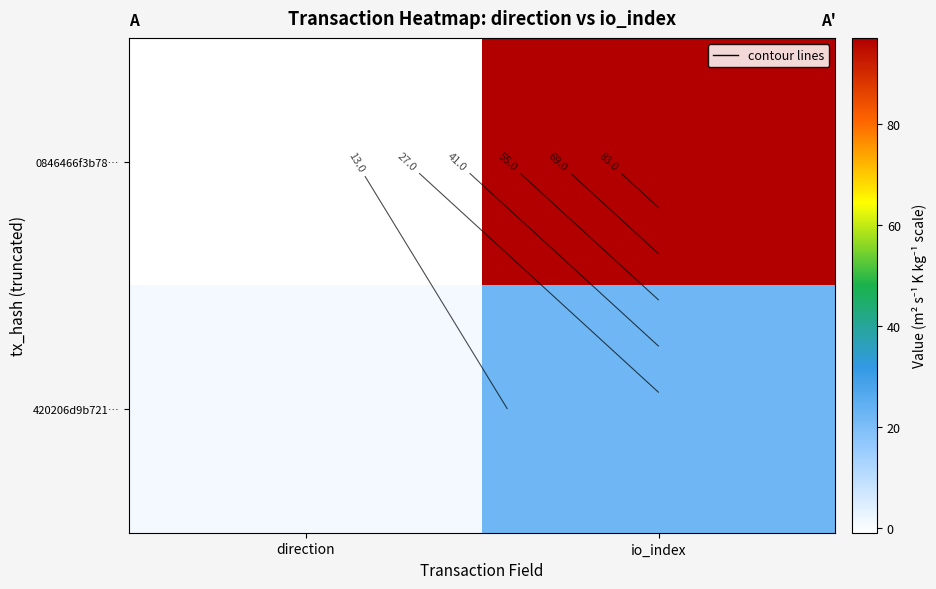

Where is 0846466f3b78… nearest to the value 48?

direction